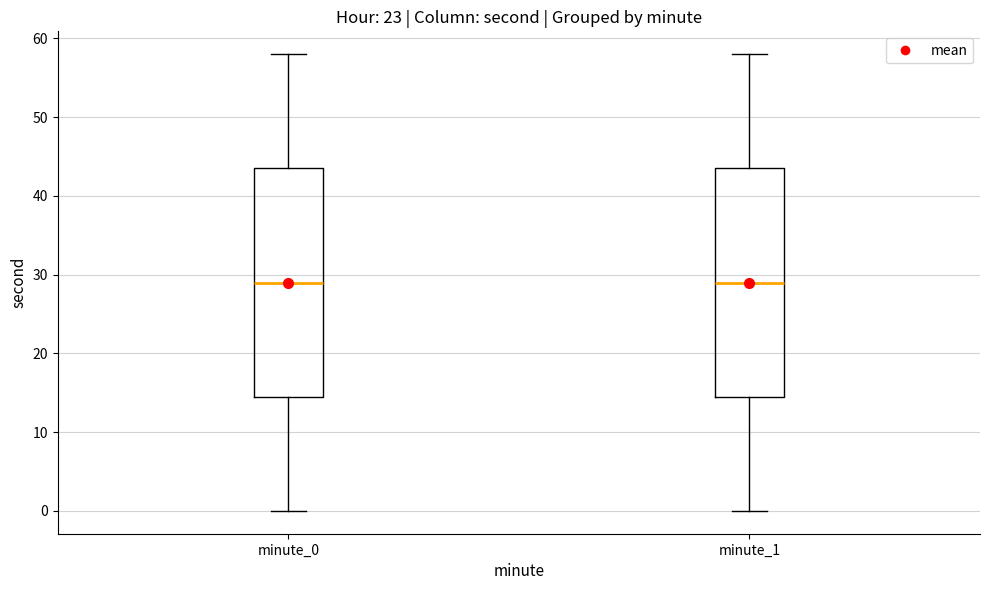

Where does the upper whisker of the box for minute_0 end on the y-axis? The values are not printed on the chart, so give them approximately, as read against the axis.

58